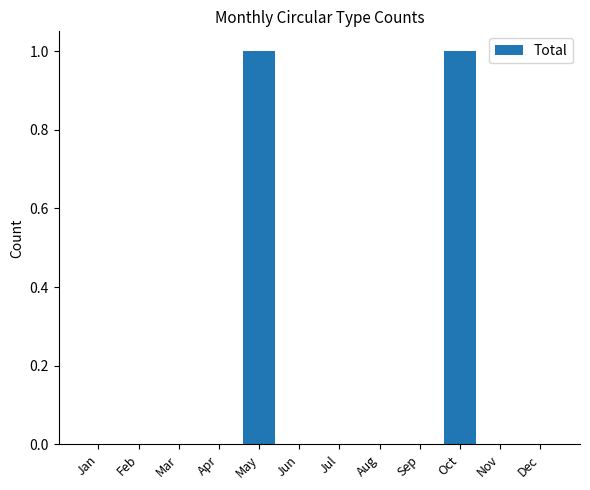

The value at Sep is -1. True or false?

False